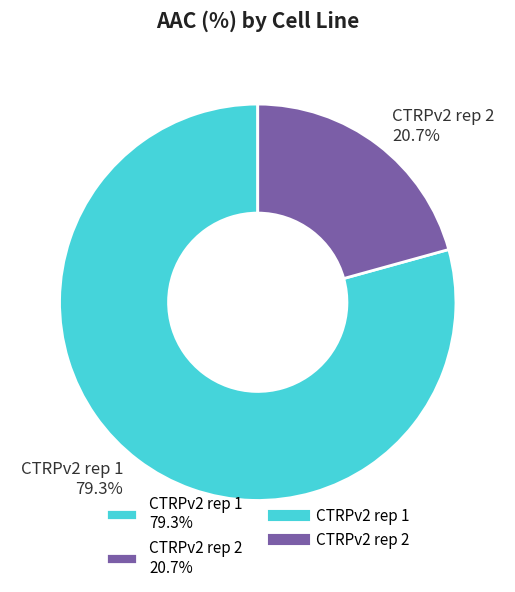

To the nearest percent, what is the difference between the CTRPv2 rep 1 and CTRPv2 rep 2 slice percentages?

59%